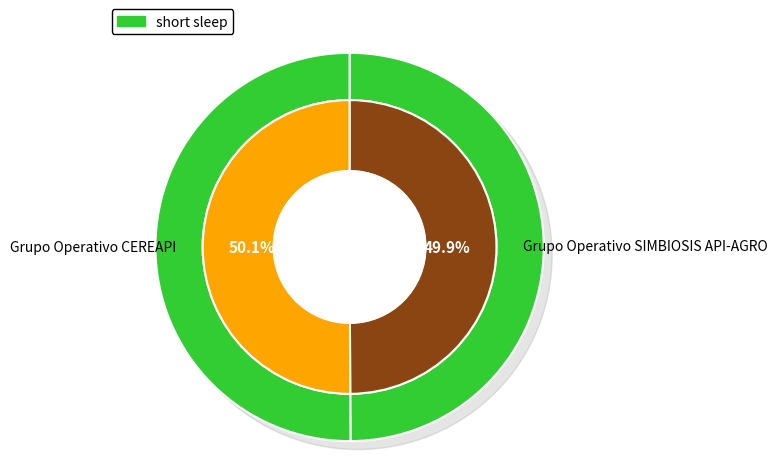

True or false: Grupo Operativo CEREAPI accounts for 50% of the total.

True